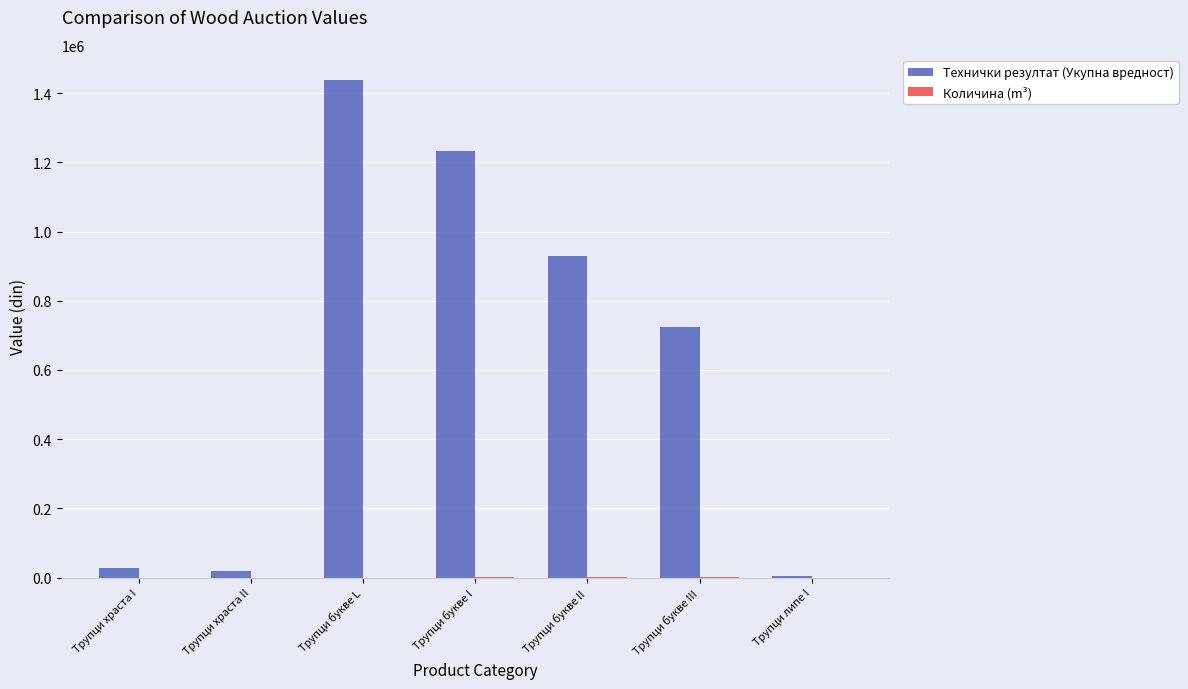

At which category is the sum across all series the highest?

Трупци букве L